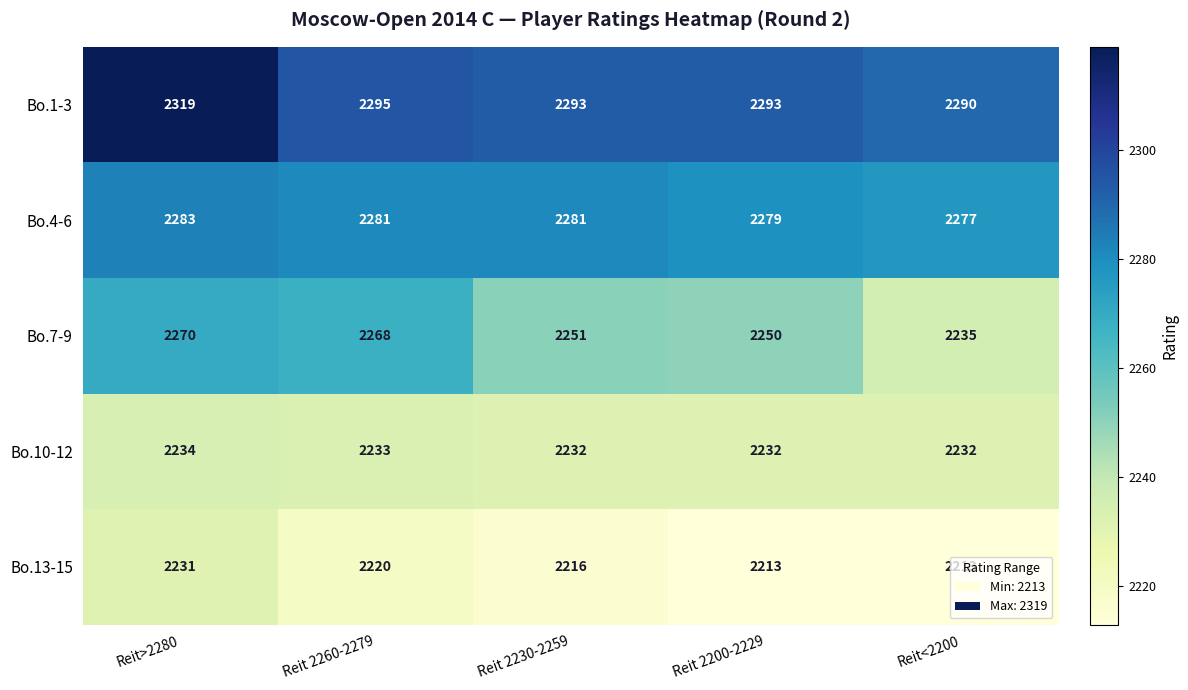

At which category does the chart reach its peak across all series?

Reit>2280